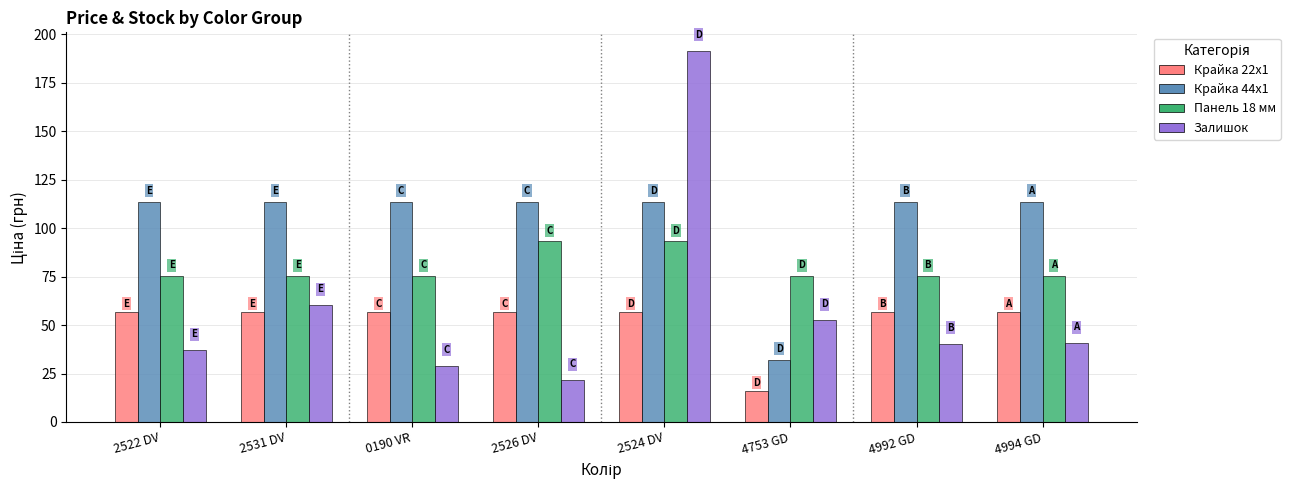

List the series in order of their peak value, highest first.

Залишок, Крайка 44x1, Панель 18 мм, Крайка 22x1